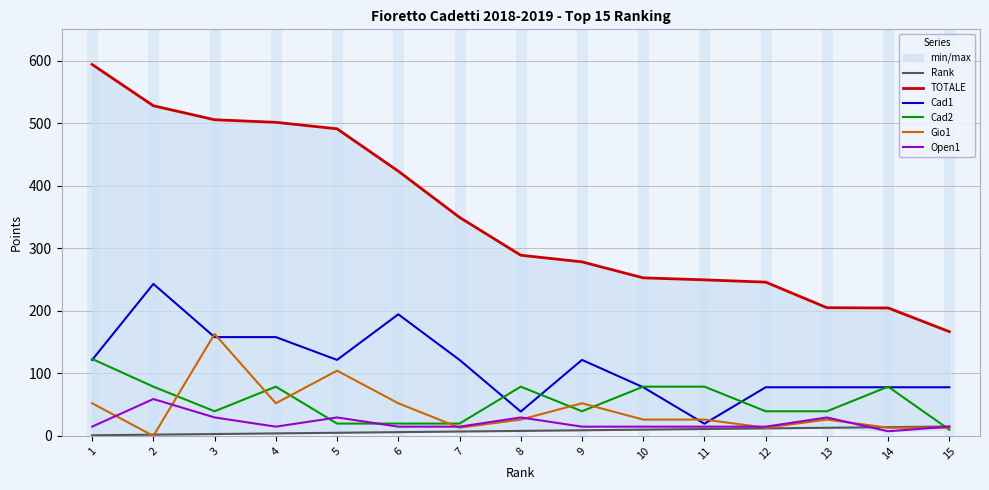

What is the average value of the Open1 series?

21.2